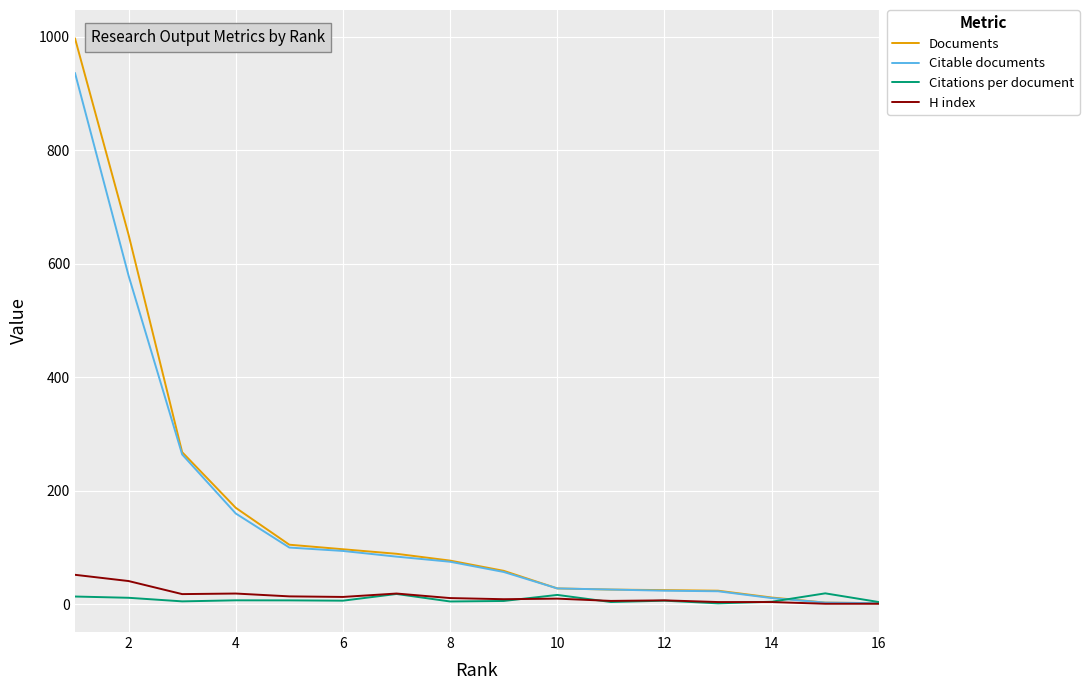

Which series has the largest range (max minus min)?

Documents